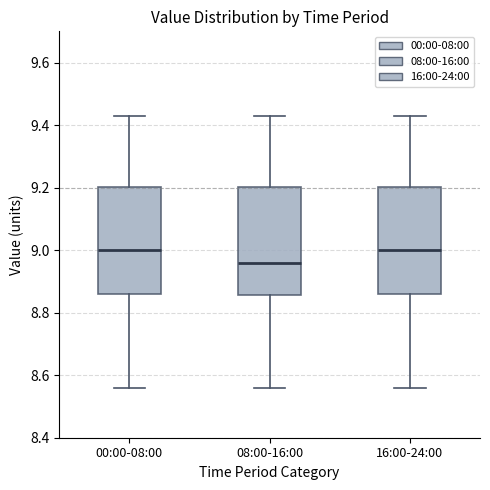

Reading left to right, read every box against the y-axis: the position of its median line, the range the box covers, and the ends of its whiskers. The values are not printed on the chart, so give them approximately, as read against the axis.

00:00-08:00: median 9.00, box 8.86 to 9.20, whiskers 8.56 to 9.44
08:00-16:00: median 8.96, box 8.86 to 9.20, whiskers 8.56 to 9.44
16:00-24:00: median 9.00, box 8.86 to 9.20, whiskers 8.56 to 9.44